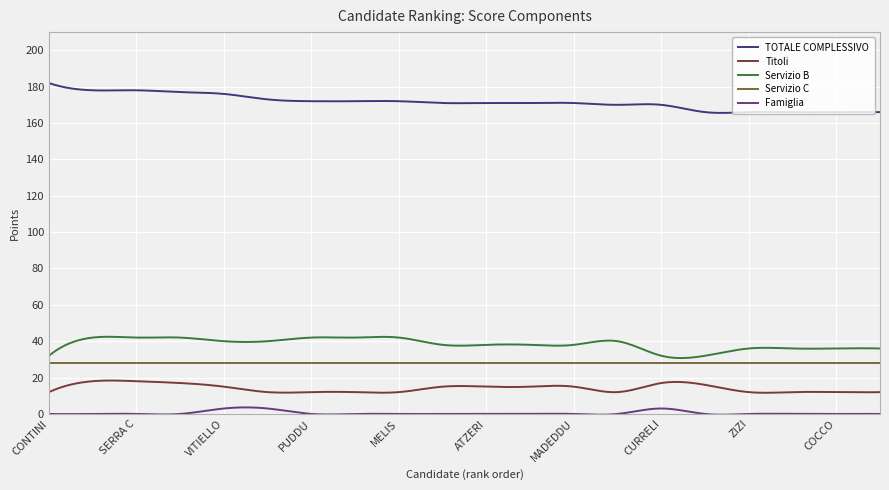

Which series has the largest total across all categories?

TOTALE COMPLESSIVO